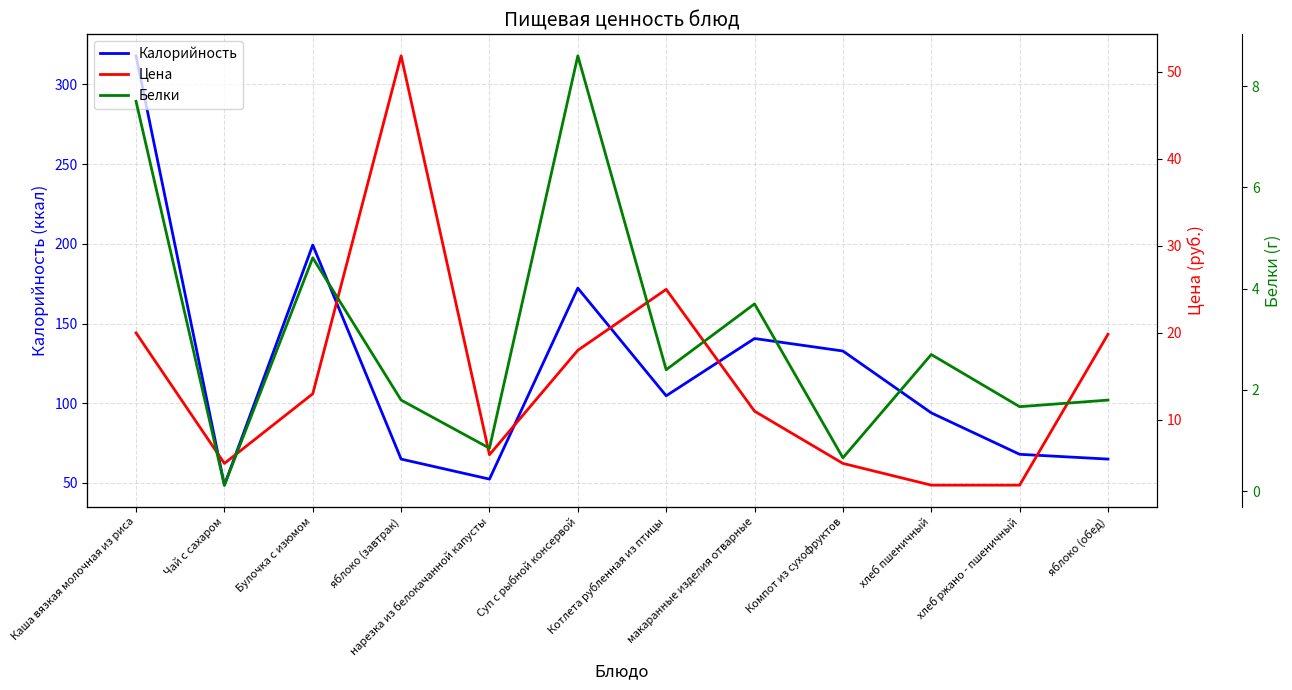

What is the sum of all Калорийность values?

1460.8